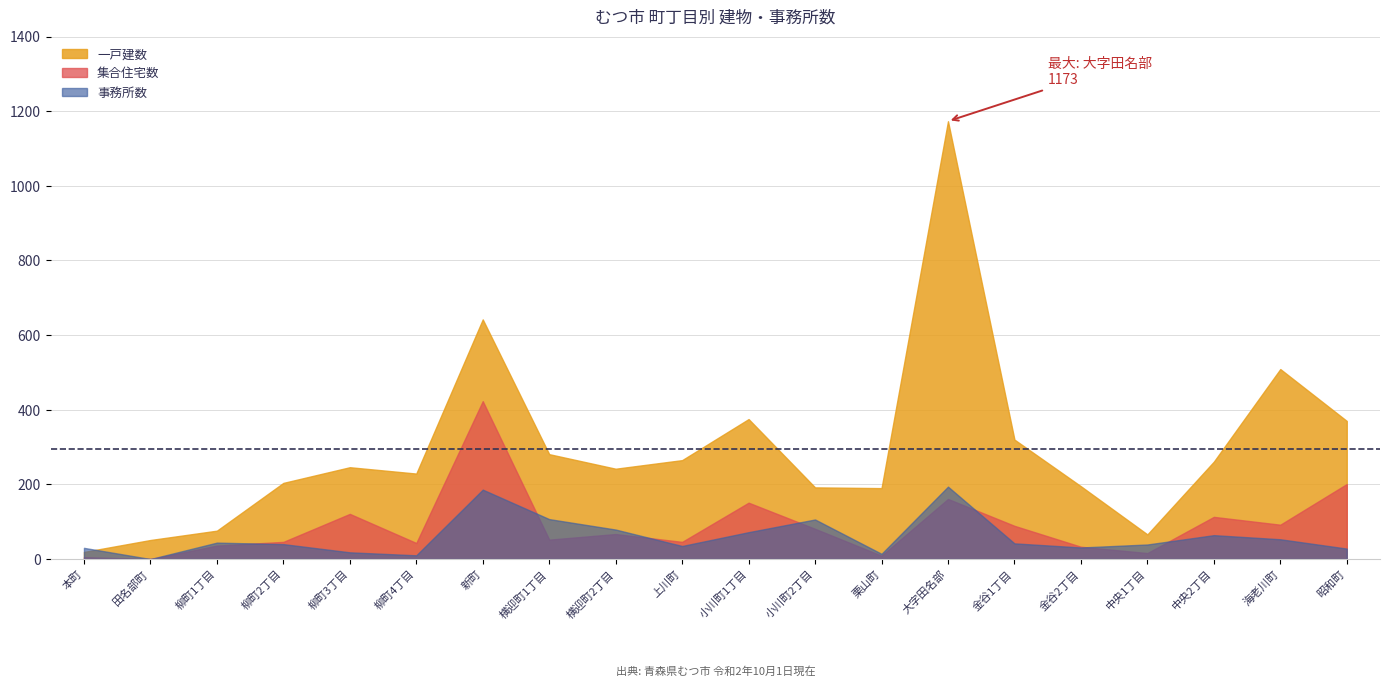

What position from the right is 中央2丁目?

3